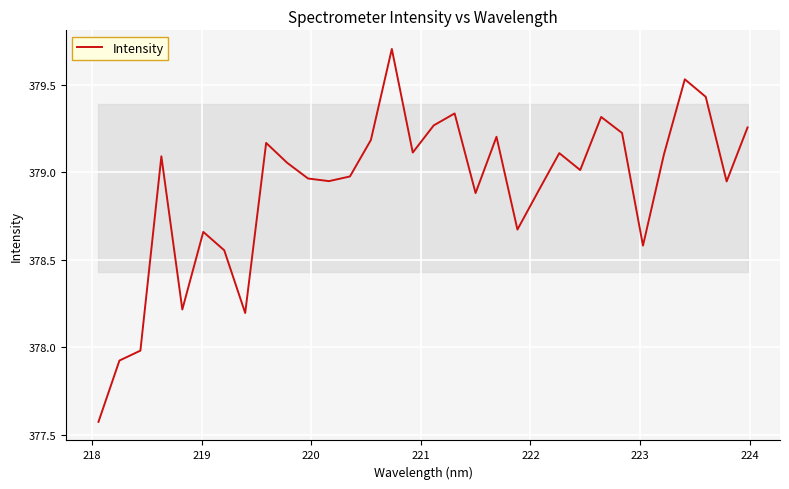

What is the maximum value shown in the chart?

379.7